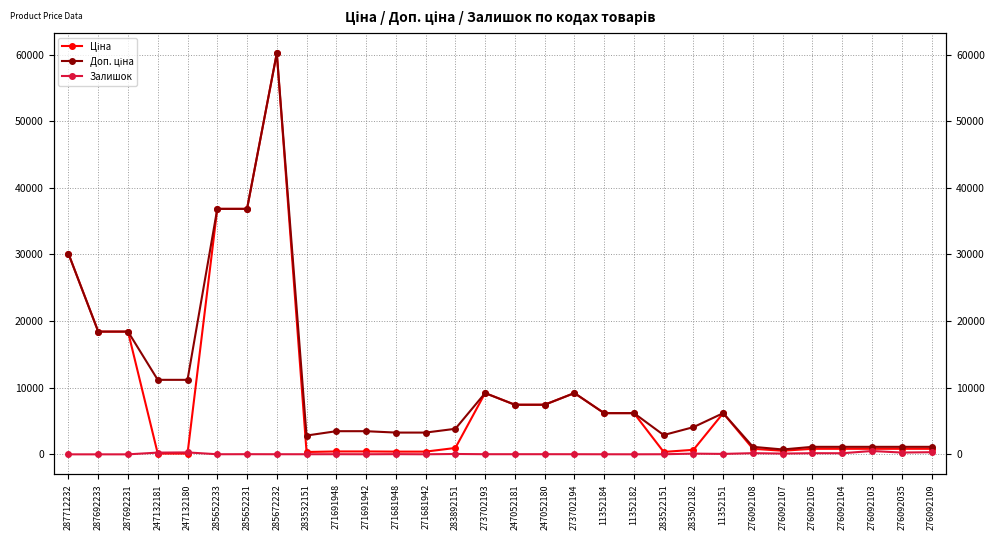

What is the difference between the maximum and minimum values in the Ціна series?

60093.8